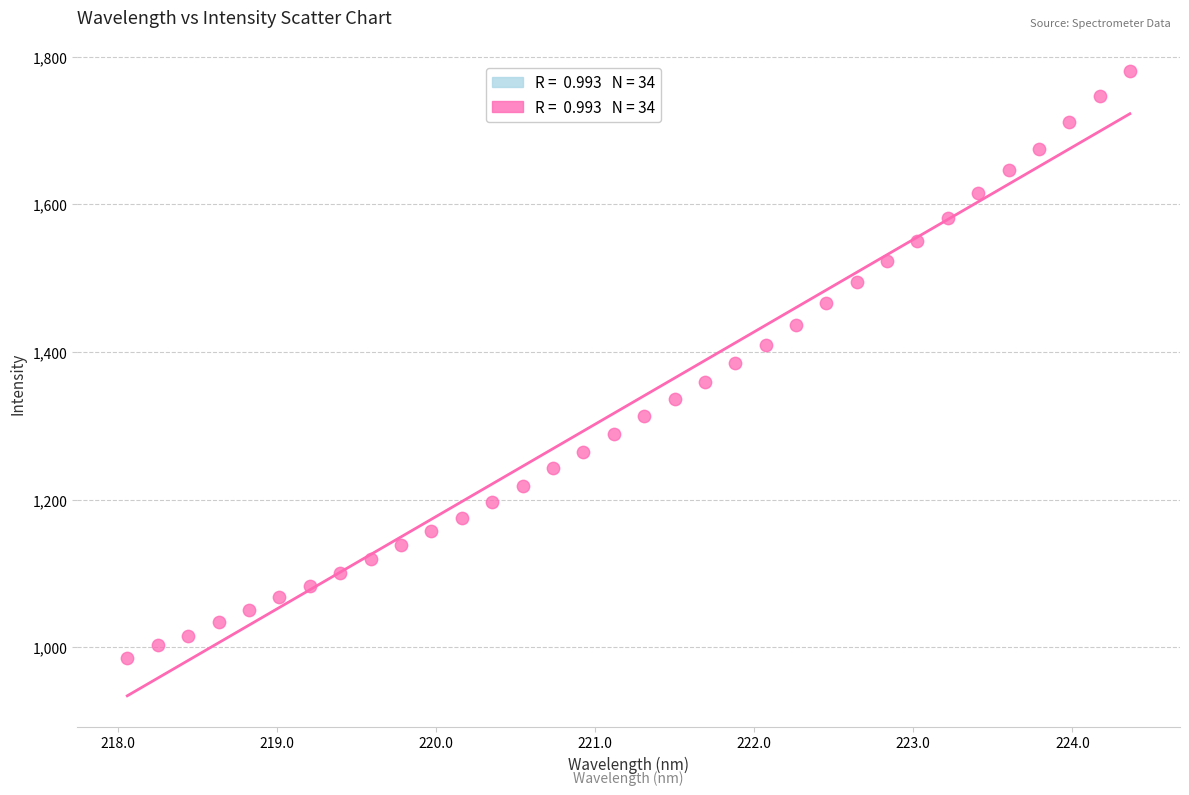

What is the range of Y values (max minus min)?

794.9